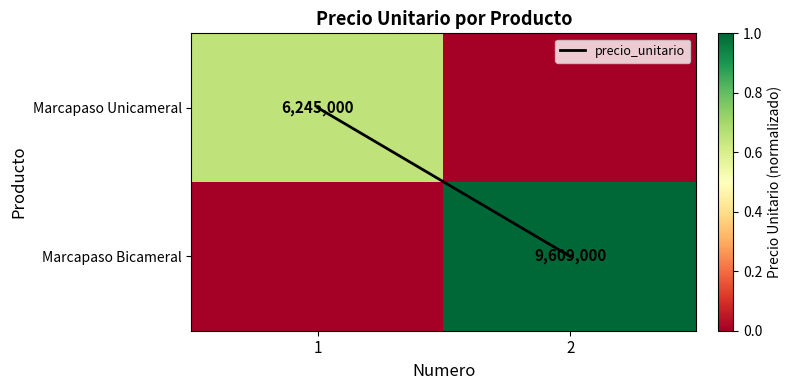

The value of Marcapaso Bicameral at 1 is 0.0. True or false?

True